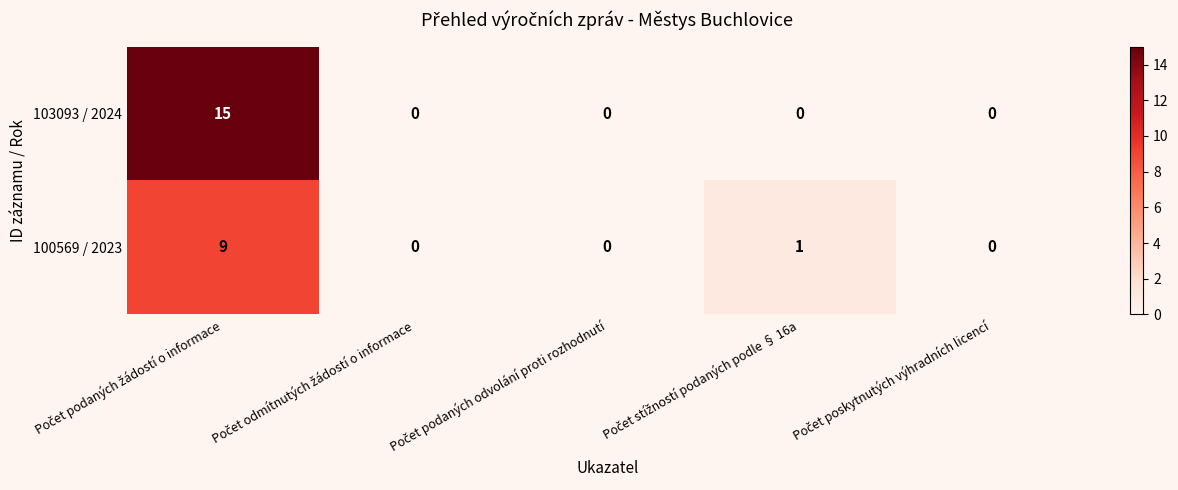

Which series has the widest spread of values?

103093 / 2024